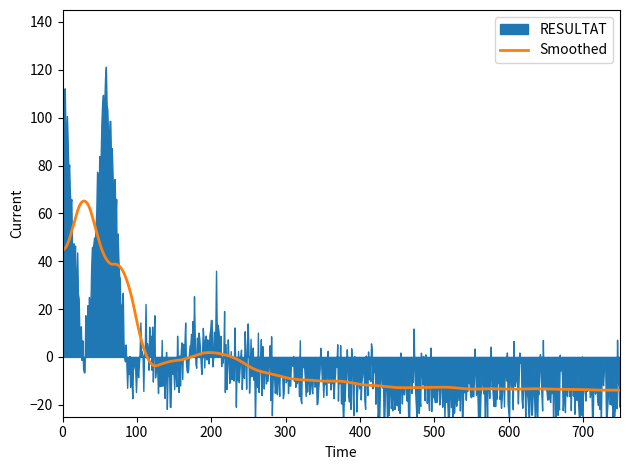

What is the minimum value for Smoothed?

-13.9